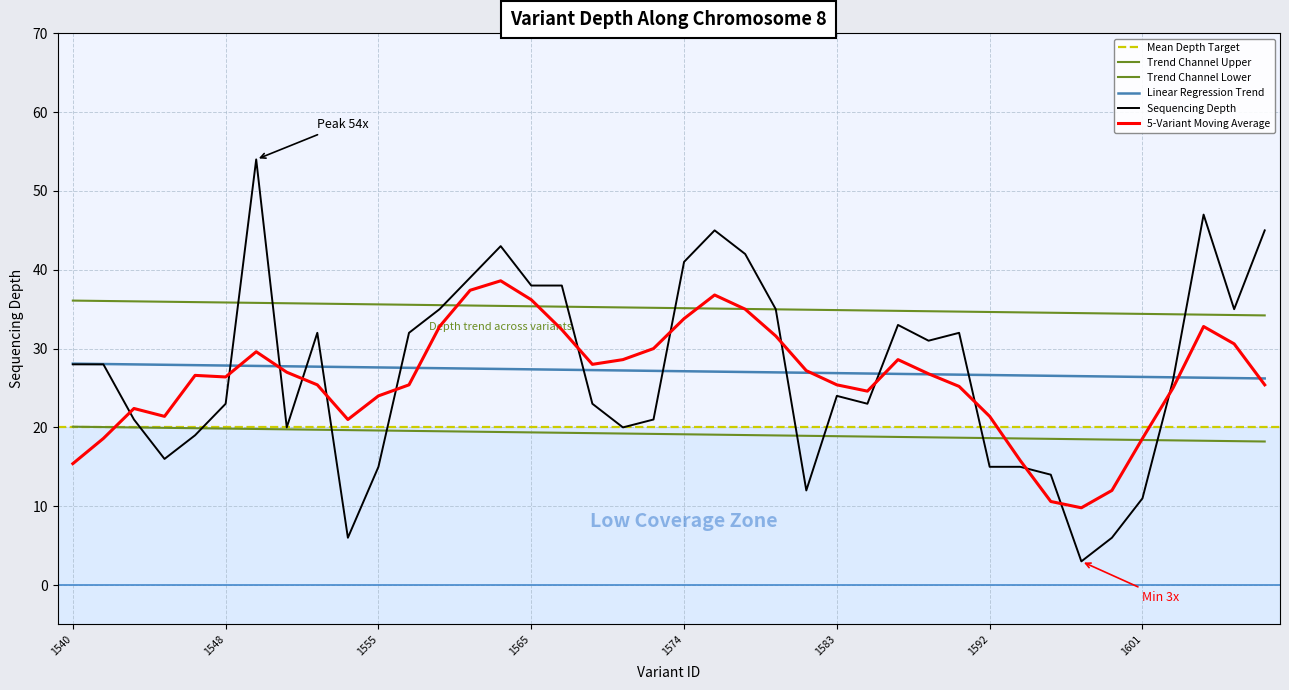

Reading left to right, list all the values displayed in this chart.

28	28	21	16	19	23	54	20	32	6	15	32	35	39	43	38	38	23	20	21	41	45	42	35	12	24	23	33	31	32	15	15	14	3	6	11	26	47	35	45